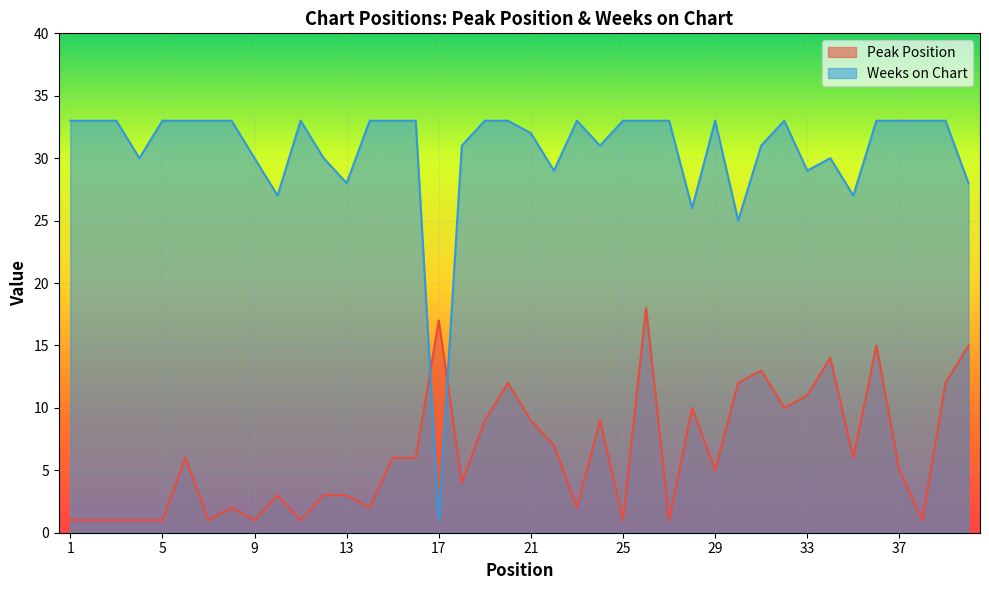

Rank the series by their average value, from highest to lowest.

Weeks on Chart, Peak Position